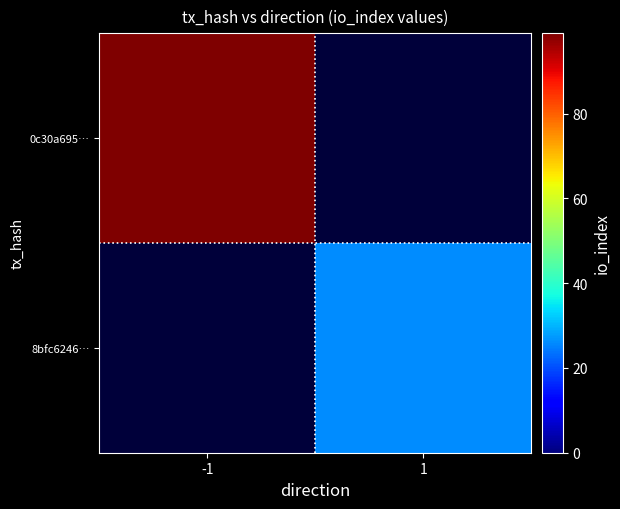

List the series in order of their peak value, highest first.

0c30a695…, 8bfc6246…